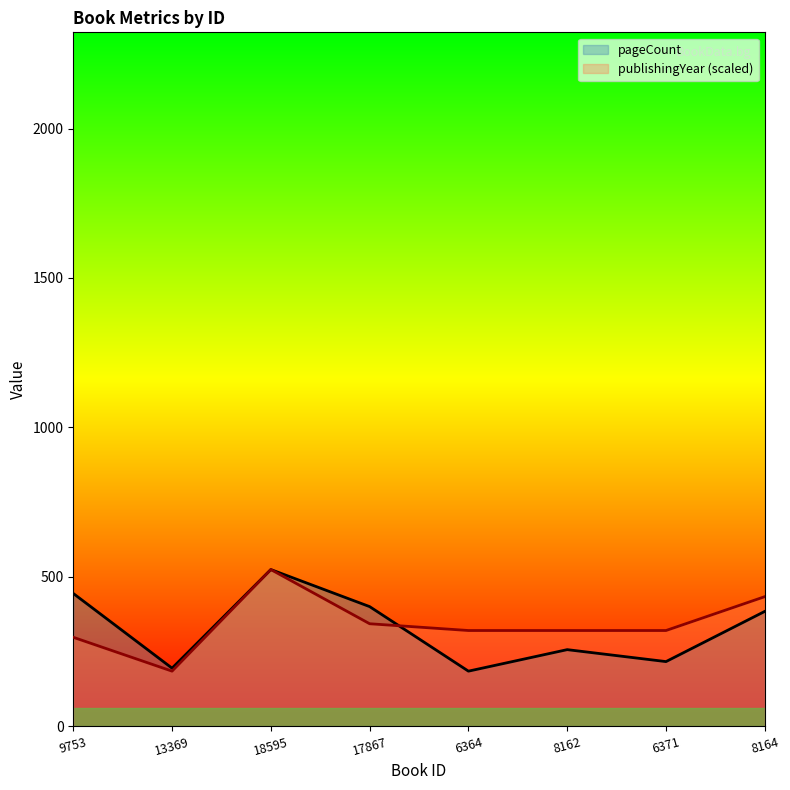

Is the value of pageCount at 18595 greater than the value of publishingYear at 6371?

Yes